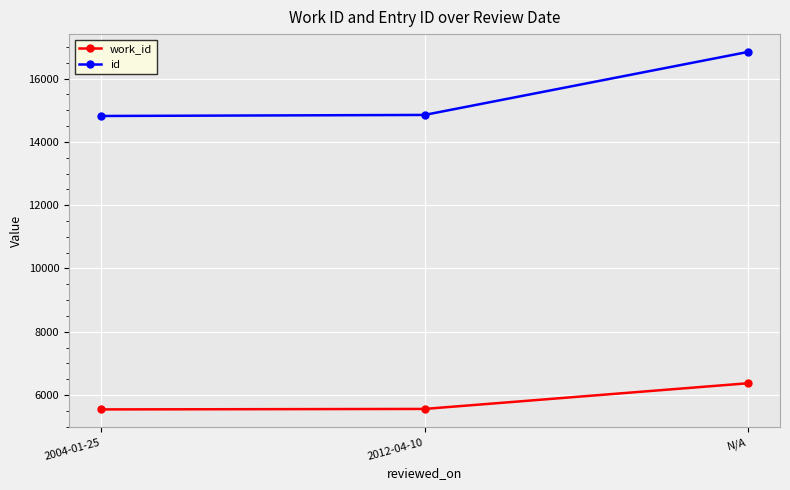

What is the spread (max minus min) of values at N/A?

10472